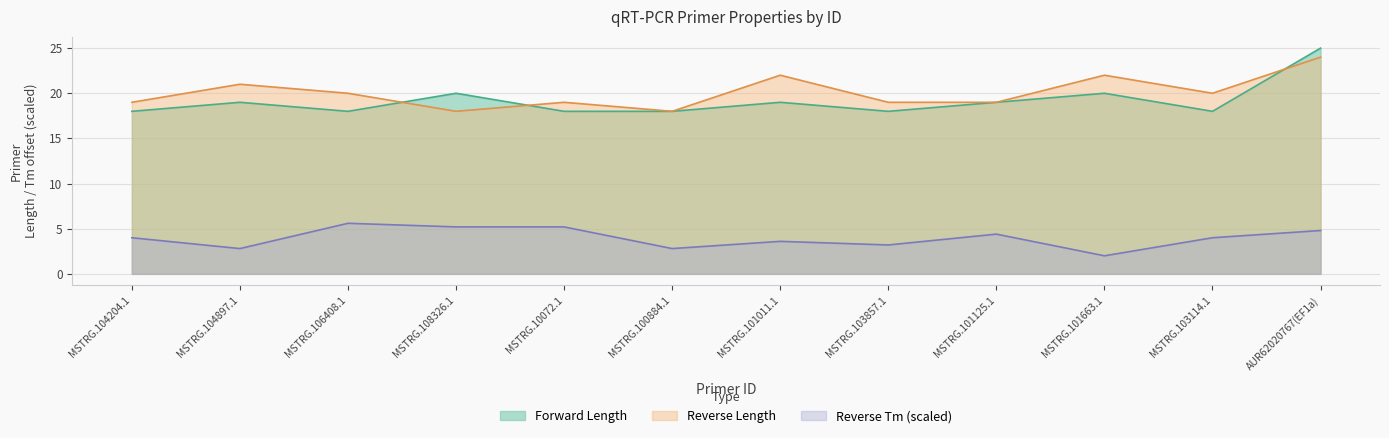

What is the value of the Forward Length point at the 10th from the left?

20.0